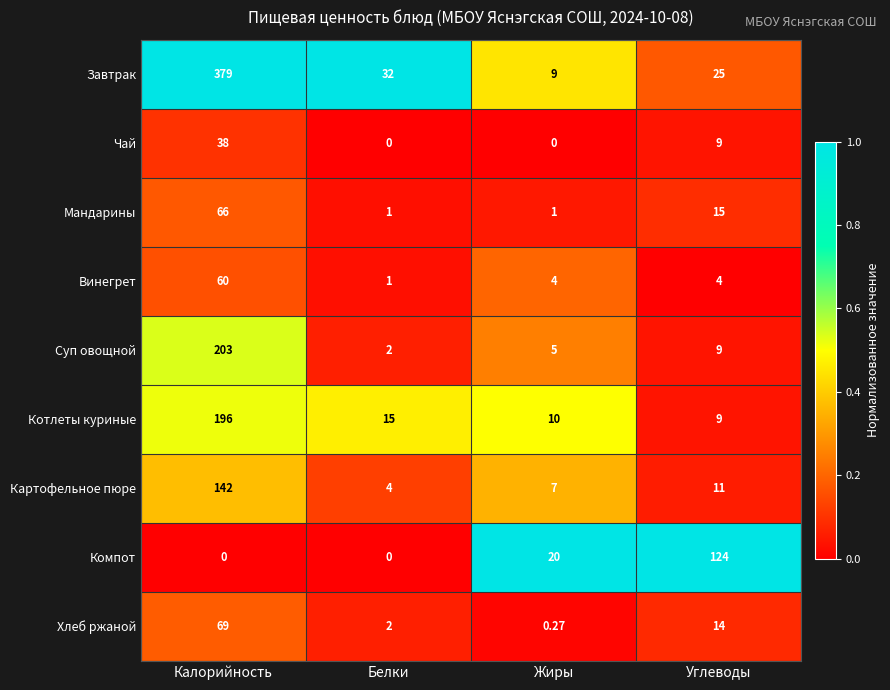

Which category has the highest value in the Чай series?

Калорийность